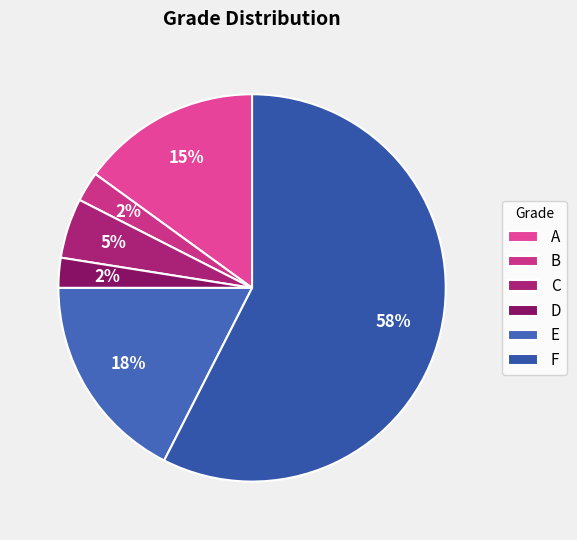

Which category has the biggest portion of the pie?

F